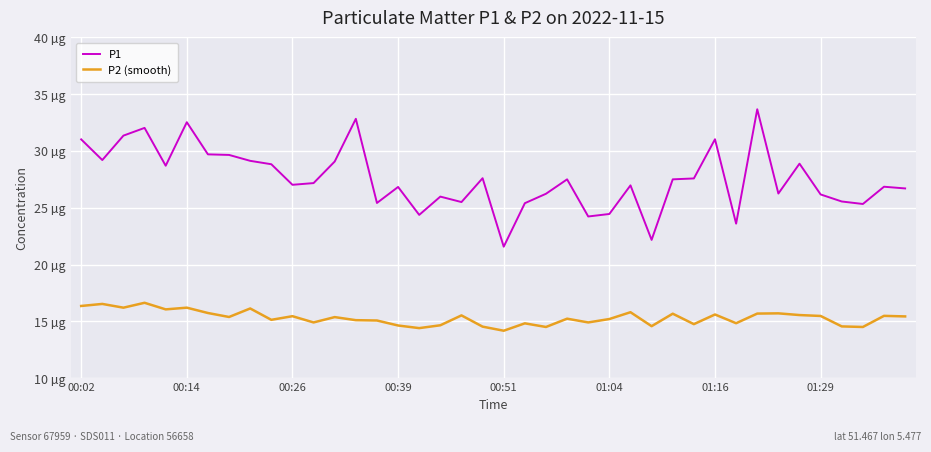

True or false: P1 and P2 (smooth) cross at least once.

False